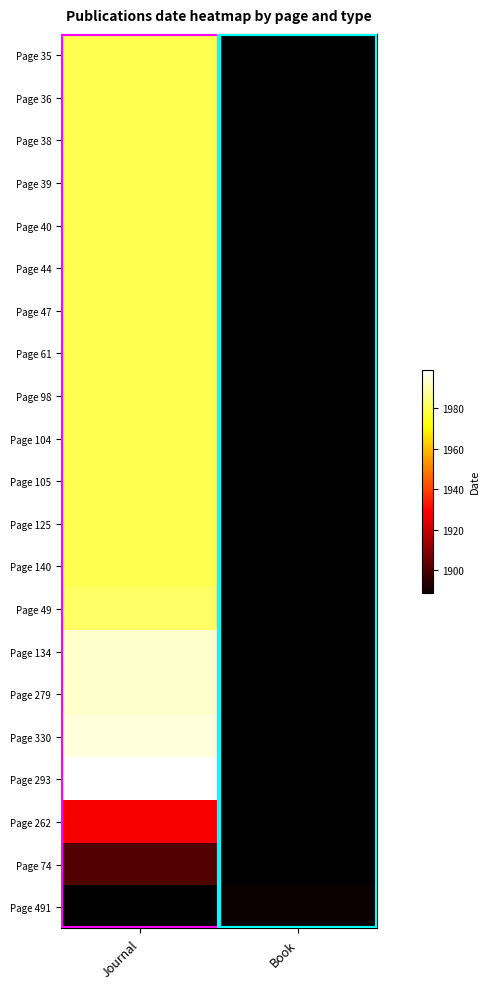

Is it true that Page 105 equals 2923.9 at Journal?

False